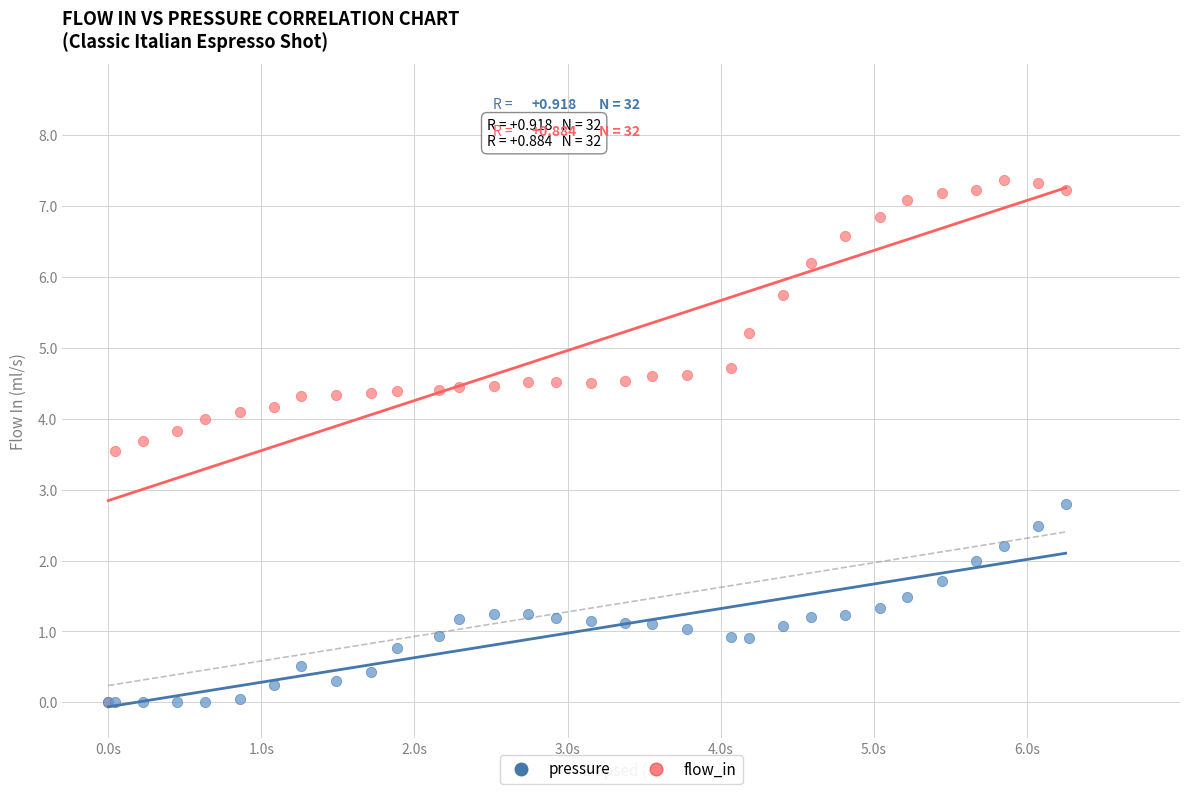

Which series has the widest spread of Y values?

flow_in